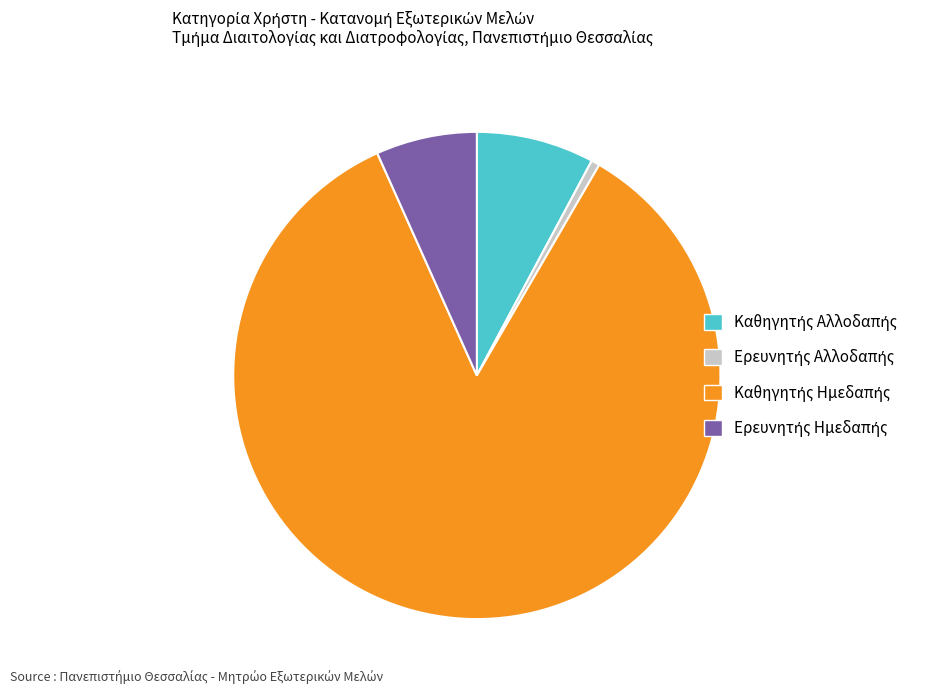

Is there any slice that represents more than half of the pie?

Yes